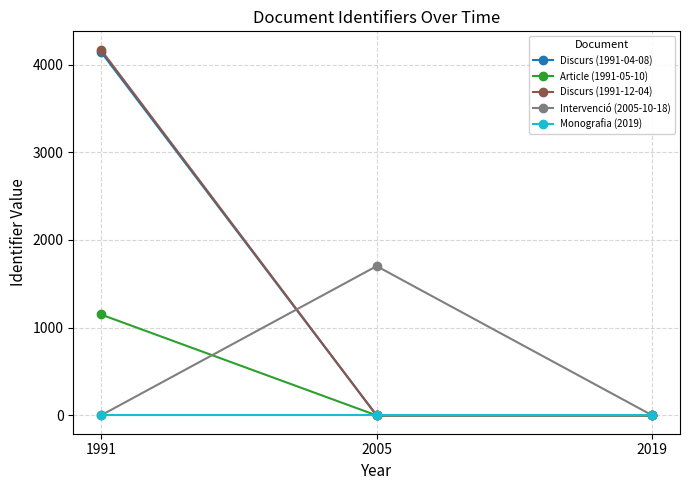

Reading right to left, what are all the values shown in this chart?

Discurs (1991-04-08): 2019=0	2005=0	1991=4146
Article (1991-05-10): 2019=0	2005=0	1991=1151
Discurs (1991-12-04): 2019=0	2005=0	1991=4170
Intervenció (2005-10-18): 2019=0	2005=1702	1991=0
Monografia (2019): 2019=0	2005=0	1991=0